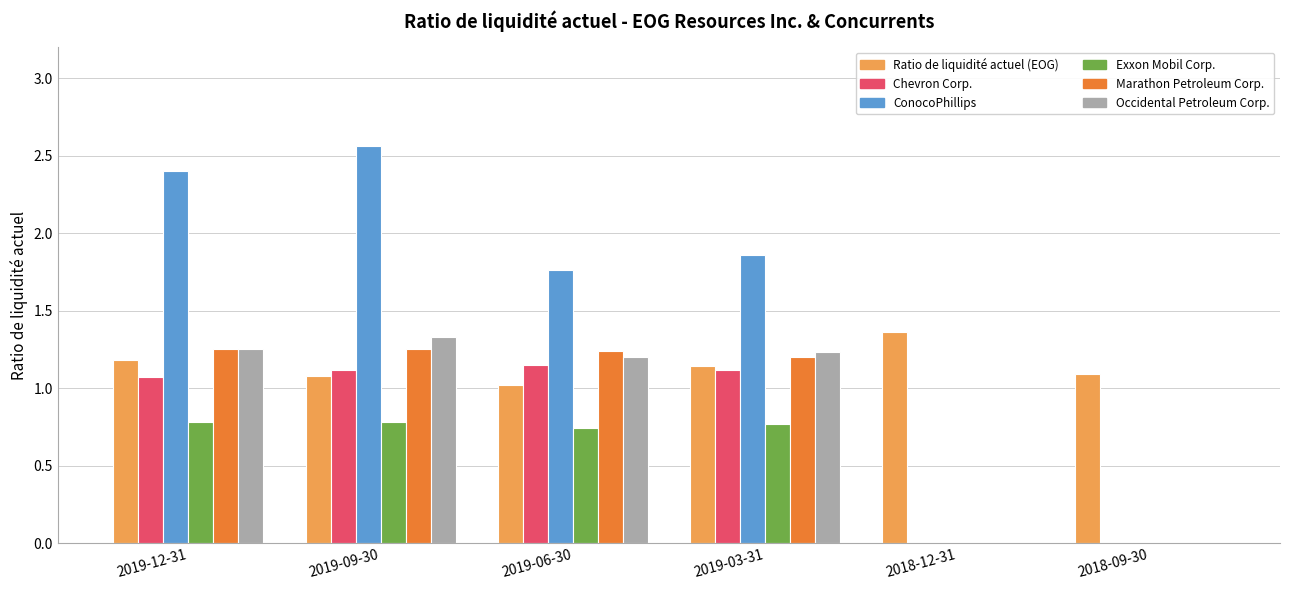

Is it true that Exxon Mobil Corp. equals 0.2 at 2019-09-30?

False